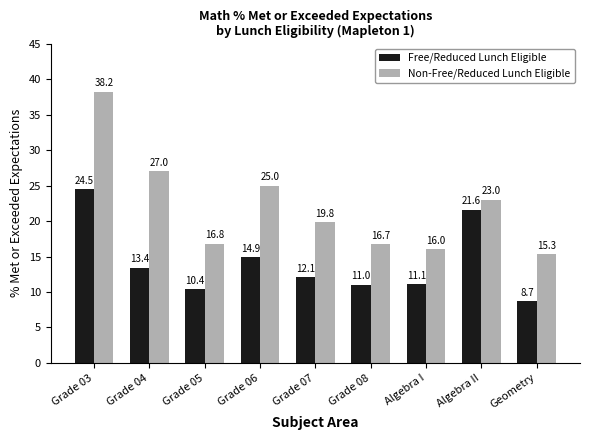

What is the difference between the highest and lowest values at Grade 05?

6.4